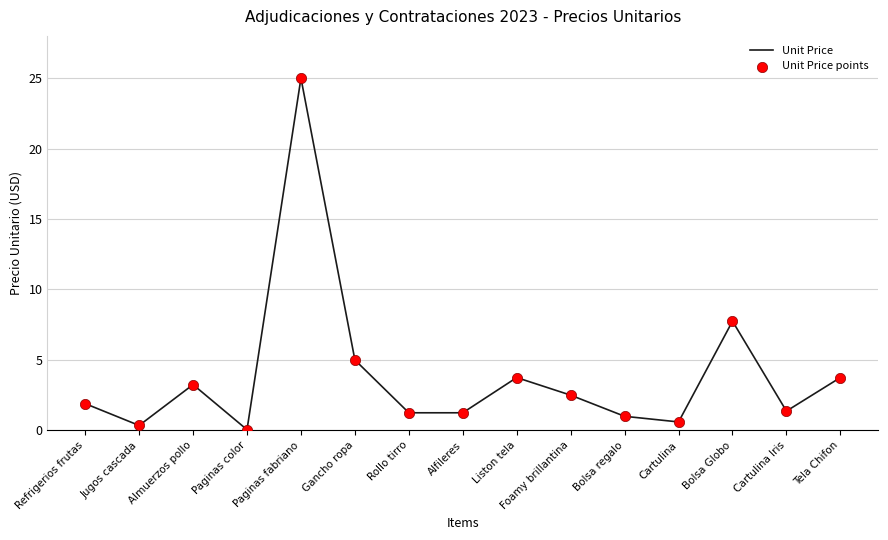

What is the ratio of the value at Paginas fabriano to the value at Rollo tirro?

20.0